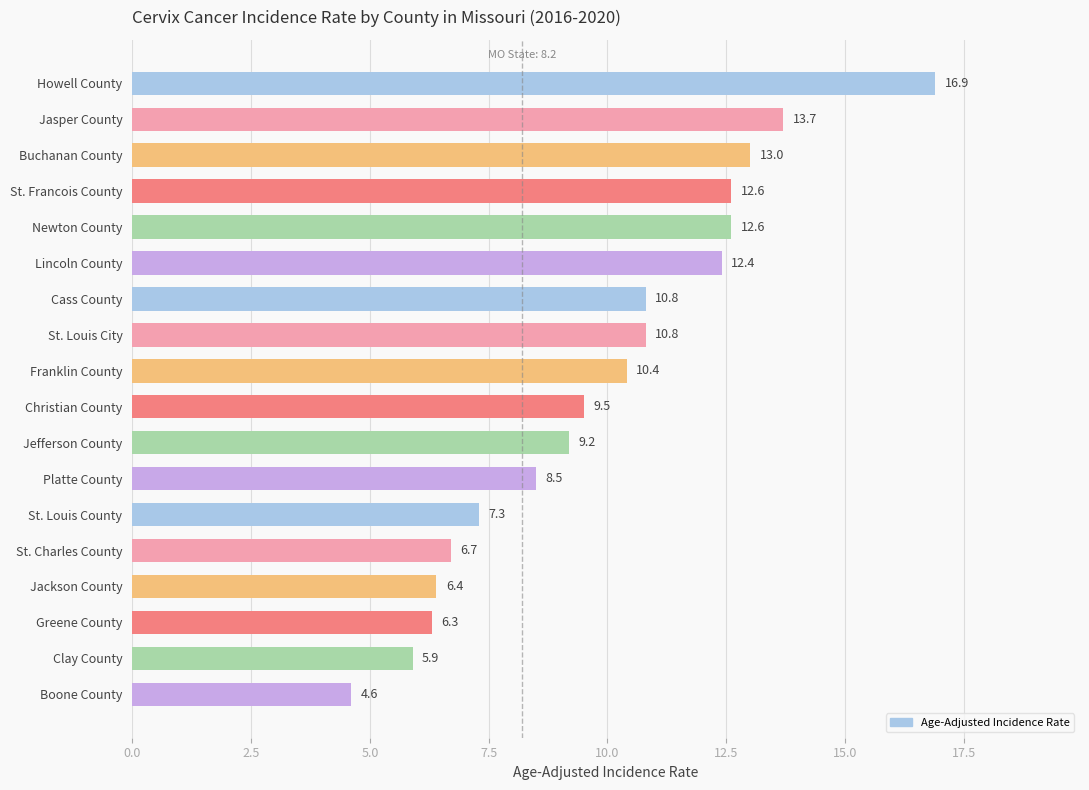

What is the sum of all values?

177.6